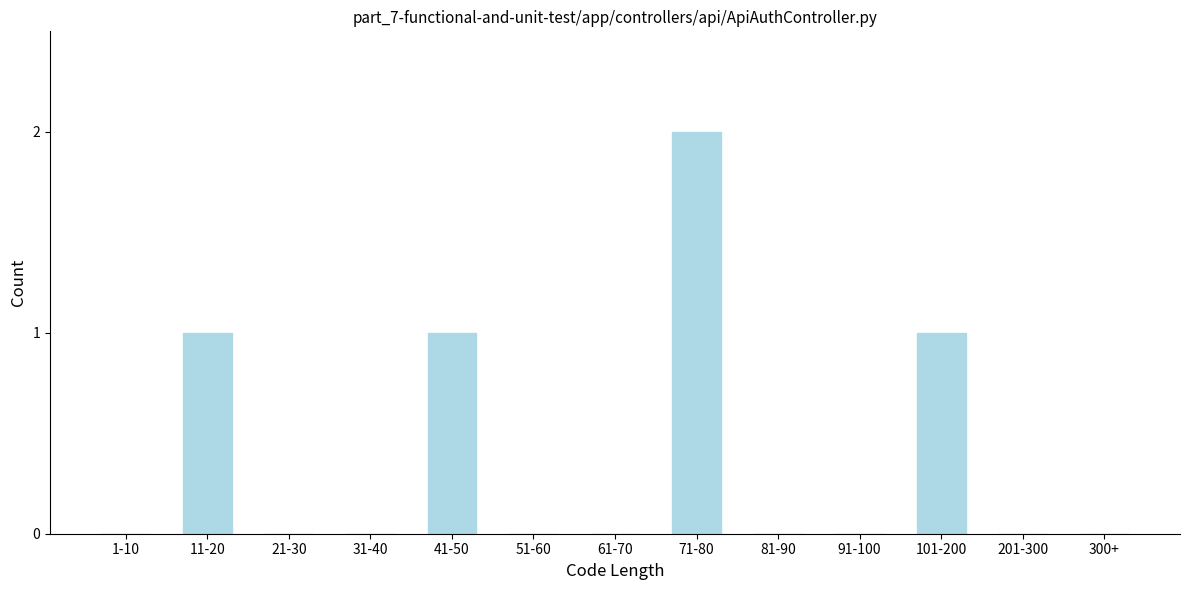

Reading left to right, extract all data points from this chart.

1-10=0	11-20=1	21-30=0	31-40=0	41-50=1	51-60=0	61-70=0	71-80=2	81-90=0	91-100=0	101-200=1	201-300=0	300+=0